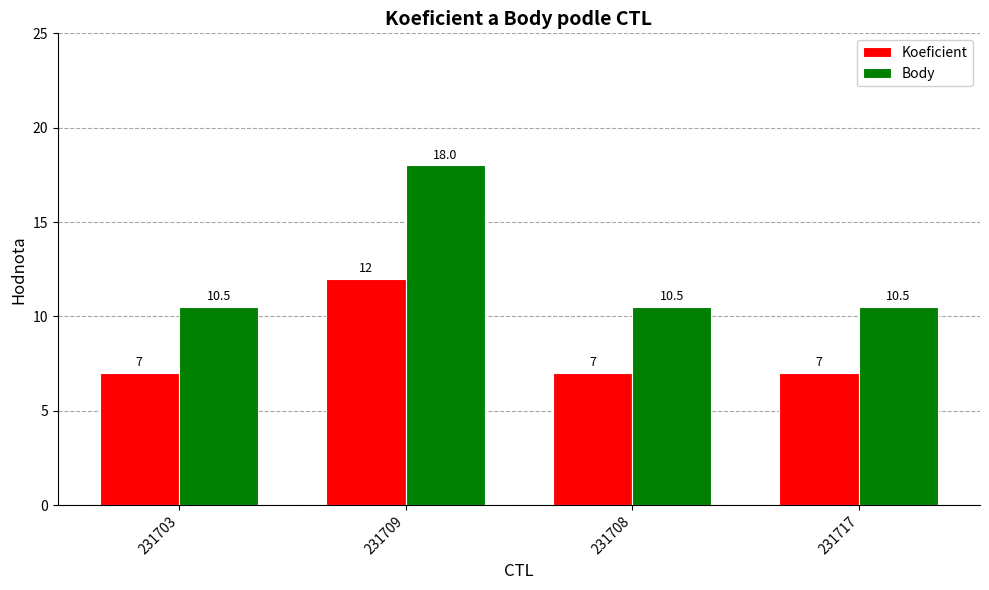

How many distinct data groups are displayed?

2